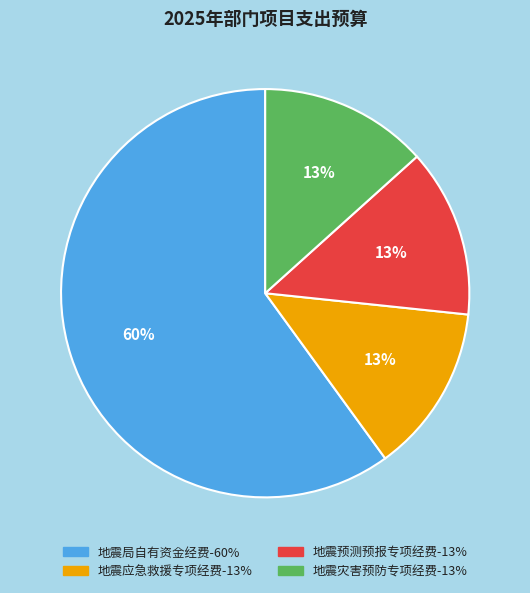

Which slice is the largest?

地震局自有资金经费